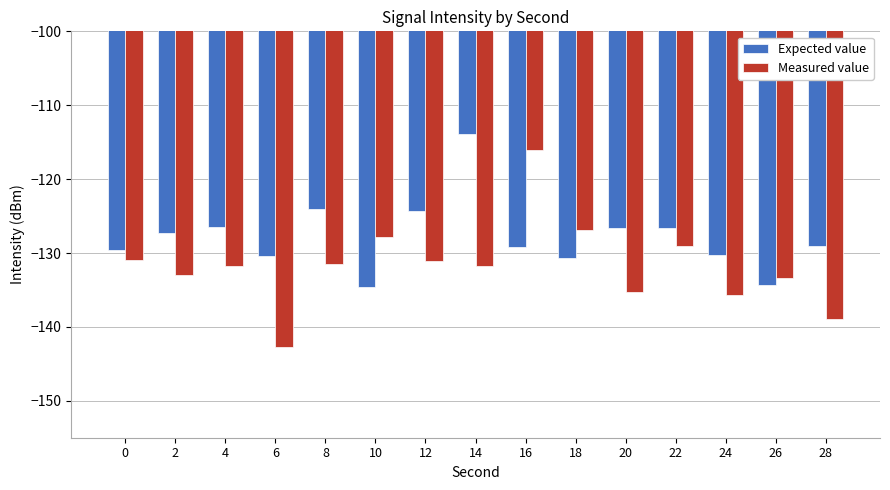

What is the sum of all Measured value values?

-1976.0